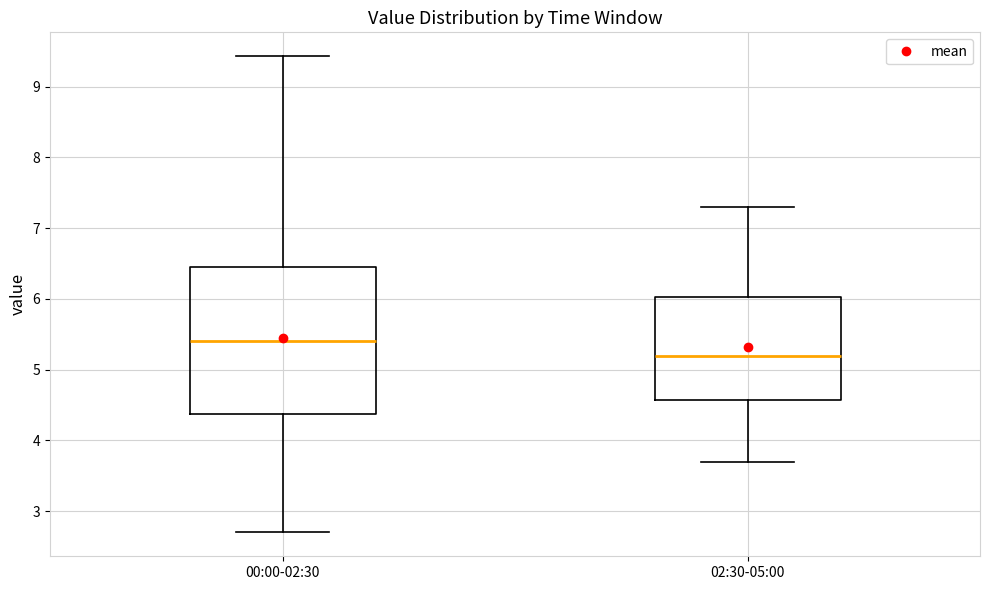

Reading left to right, transcribe this box plot: for each box, give where its median line is, the range the box spans, and where its two whiskers end, as read against the y-axis. The values are not printed on the chart, so give them approximately, as read against the axis.

00:00-02:30: median 5.4, box 4.4 to 6.5, whiskers 2.7 to 9.4
02:30-05:00: median 5.2, box 4.6 to 6.0, whiskers 3.7 to 7.3